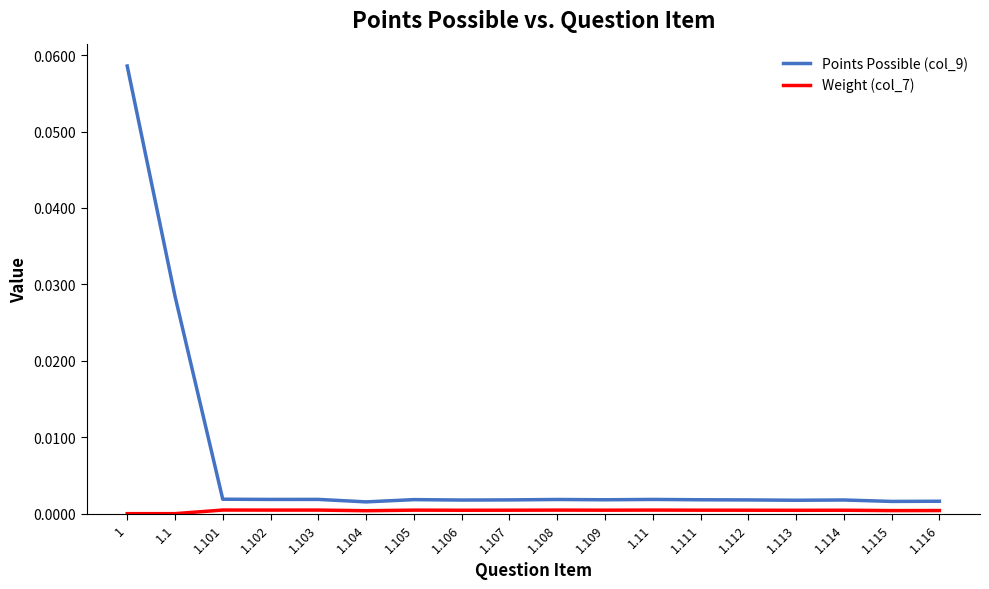

The value of Points Possible (col_9) at 1.106 is 0.0. True or false?

True